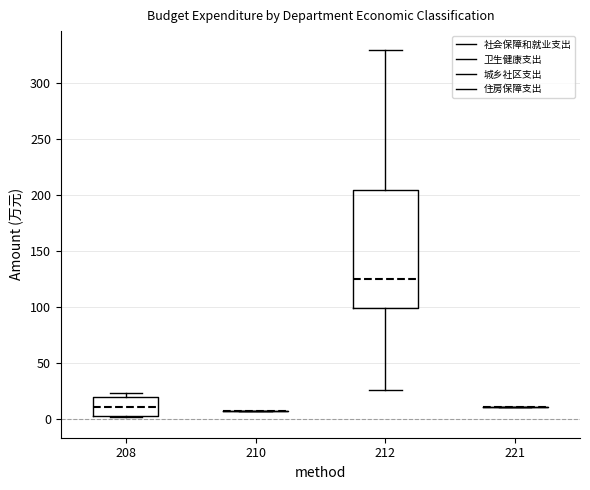

Reading left to right, read every box against the y-axis: the position of its median line, the range the box covers, and the ends of its whiskers. The values are not printed on the chart, so give them approximately, as read against the axis.

208: median 10, box 5 to 20, whiskers 0 to 25
210: box collapsed to a line at 10, whiskers 10 to 10
212: median 125, box 100 to 205, whiskers 25 to 330
221: box collapsed to a line at 10, whiskers 10 to 10